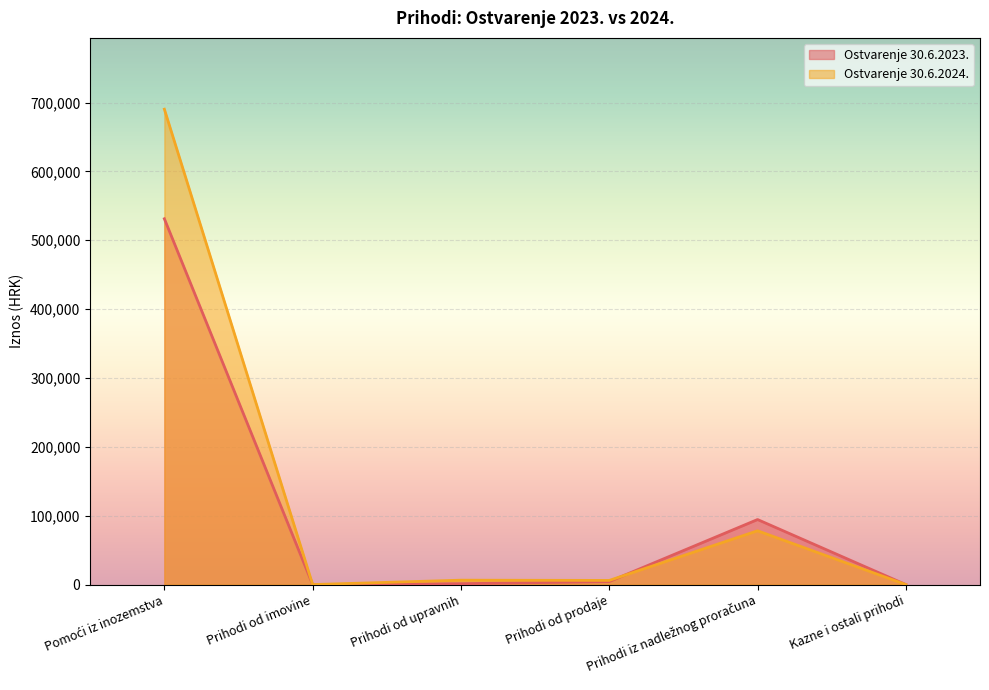

What are all the series names shown in the legend?

Ostvarenje 30.6.2023., Ostvarenje 30.6.2024.